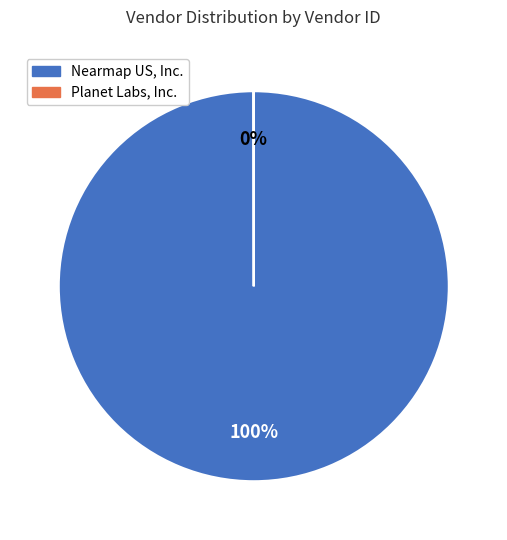

To the nearest percent, what is the difference between the largest and smallest slice percentages?

100%